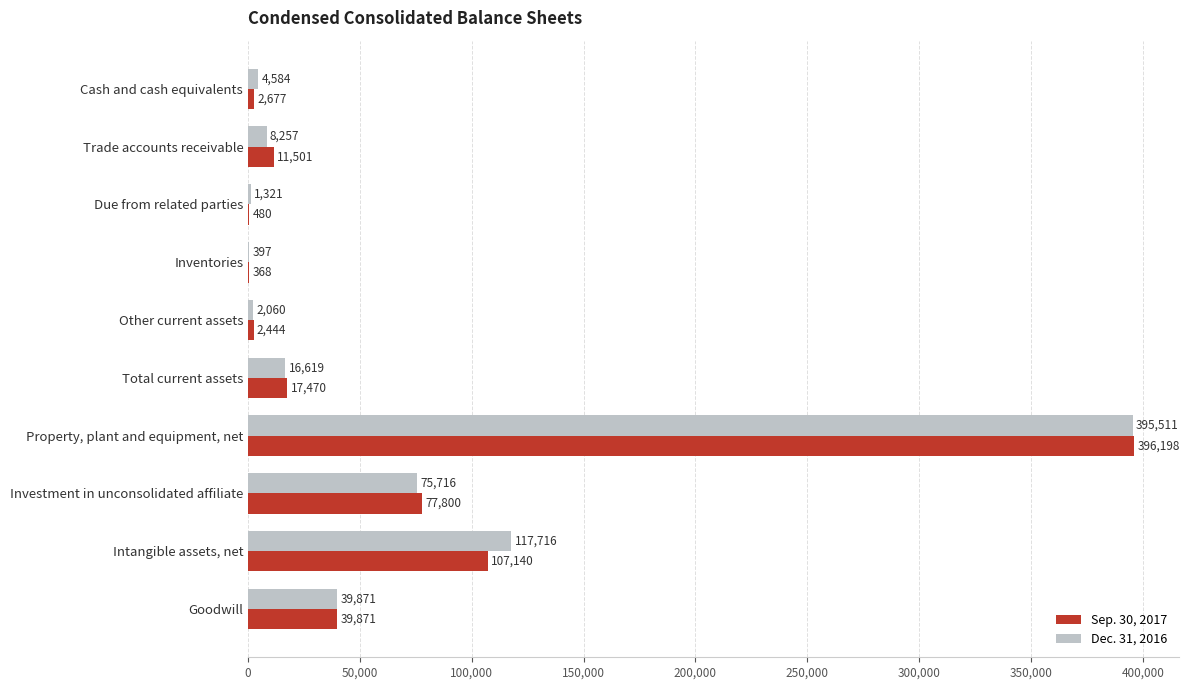

At which category does the chart reach its peak across all series?

Property, plant and equipment, net